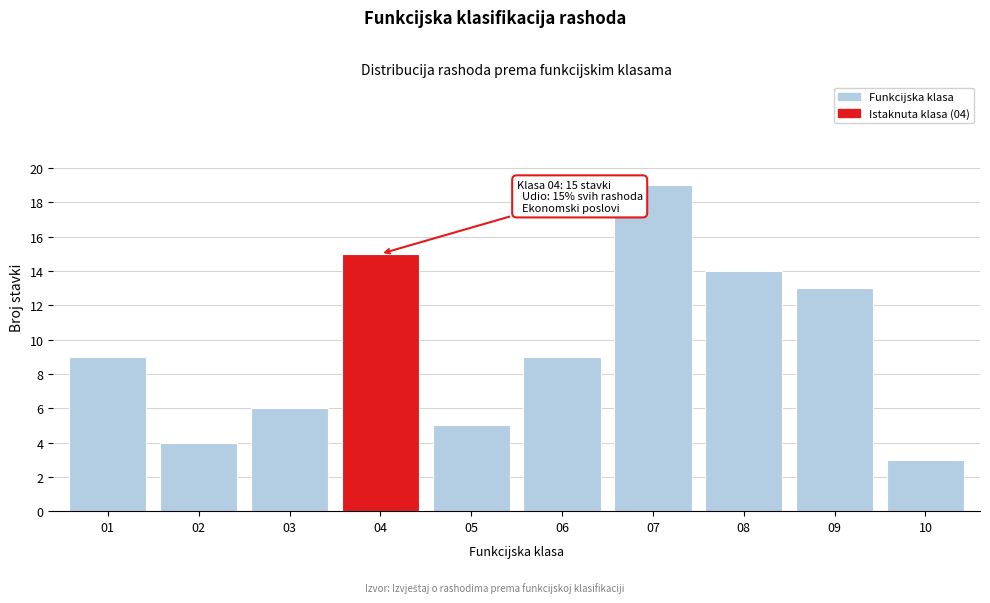

Reading left to right, extract all data points from this chart.

01=9	02=4	03=6	04=15	05=5	06=9	07=19	08=14	09=13	10=3